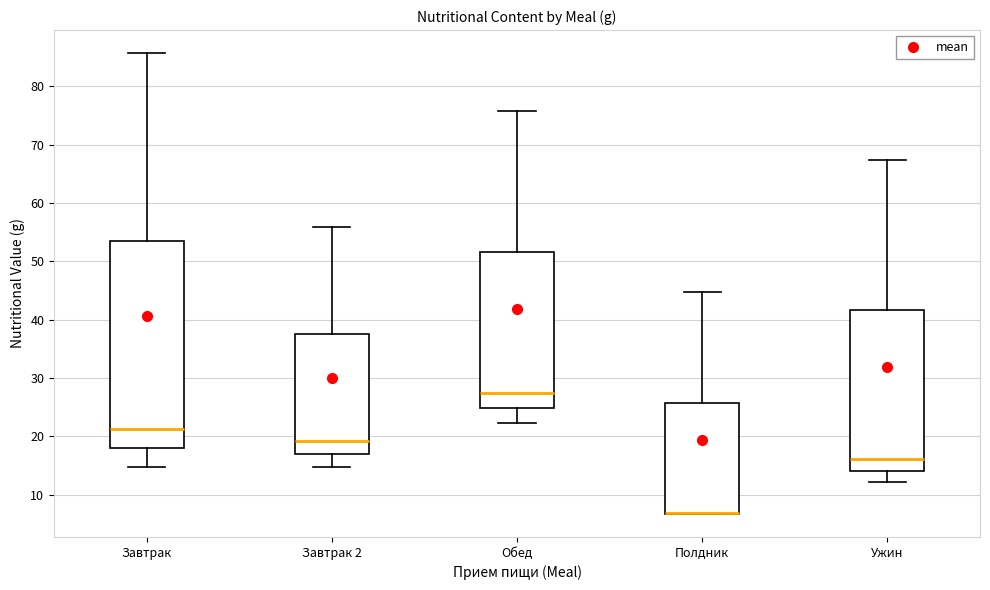

Reading left to right, transcribe this box plot: for each box, give where its median line is, the range the box spans, and where its two whiskers end, as read against the y-axis. The values are not printed on the chart, so give them approximately, as read against the axis.

Завтрак: median 21, box 18 to 54, whiskers 15 to 86
Завтрак 2: median 19, box 17 to 38, whiskers 15 to 56
Обед: median 27, box 25 to 52, whiskers 22 to 76
Полдник: median 7 (drawn on the box's lower edge), box 7 to 26, whiskers 7 to 45
Ужин: median 16, box 14 to 42, whiskers 12 to 67